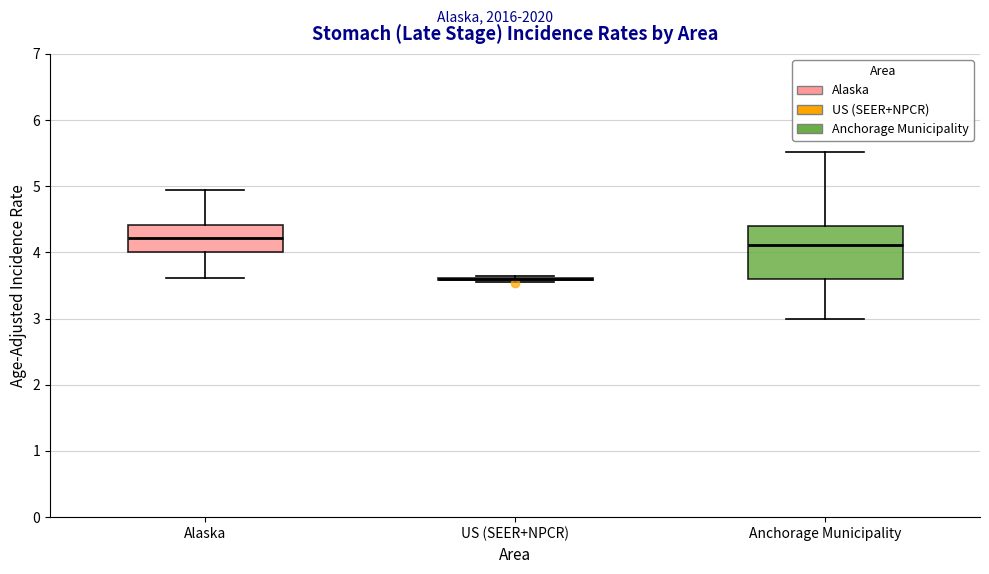

Reading left to right, transcribe this box plot: for each box, give where its median line is, the range the box spans, and where its two whiskers end, as read against the y-axis. The values are not printed on the chart, so give them approximately, as read against the axis.

Alaska: median 4.2, box 4.0 to 4.4, whiskers 3.6 to 4.9
US (SEER+NPCR): box collapsed to a line at 3.6, whiskers 3.6 to 3.6
Anchorage Municipality: median 4.1, box 3.6 to 4.4, whiskers 3.0 to 5.5